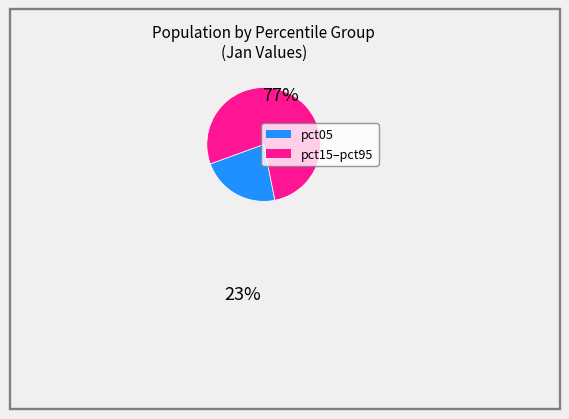

Is there any slice that represents more than half of the pie?

Yes